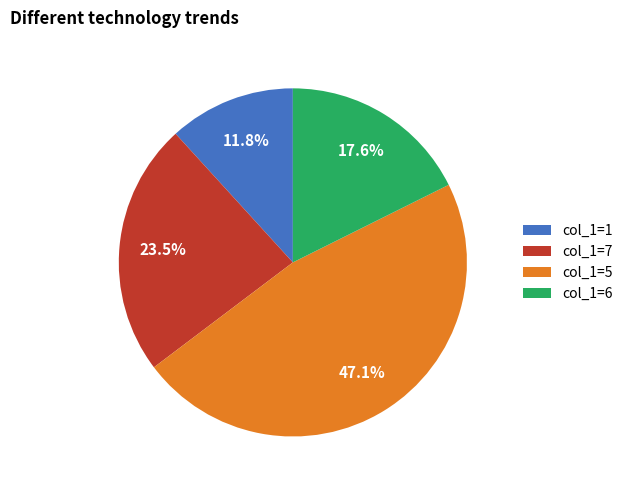

What is the largest slice in the pie chart?

col_1=5